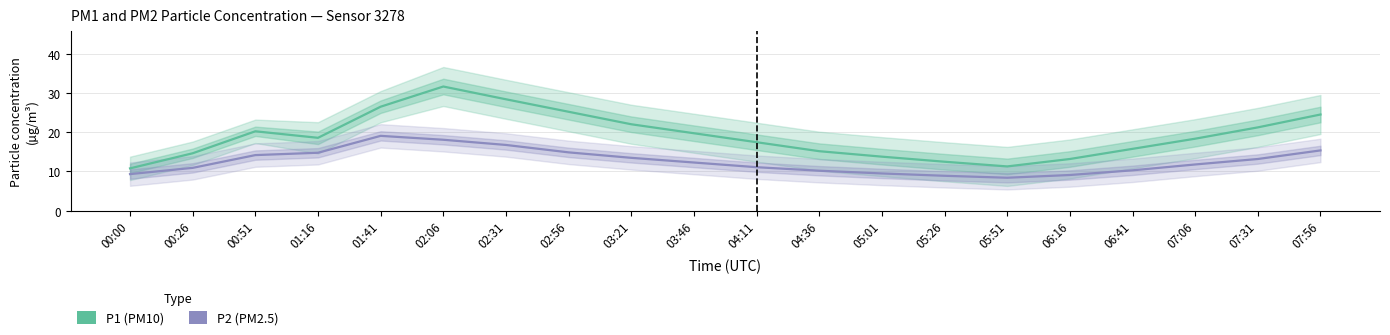

True or false: P1 (PM10) and P2 (PM2.5) cross at least once.

False